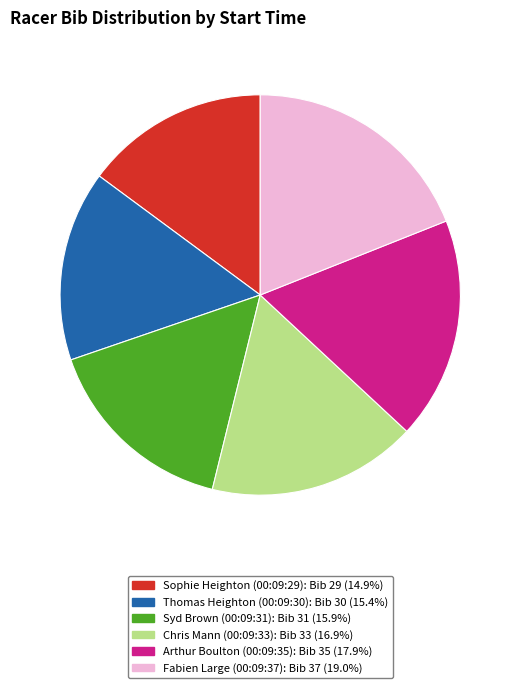

Which category has the smallest portion of the pie?

Sophie Heighton (00:09:29)